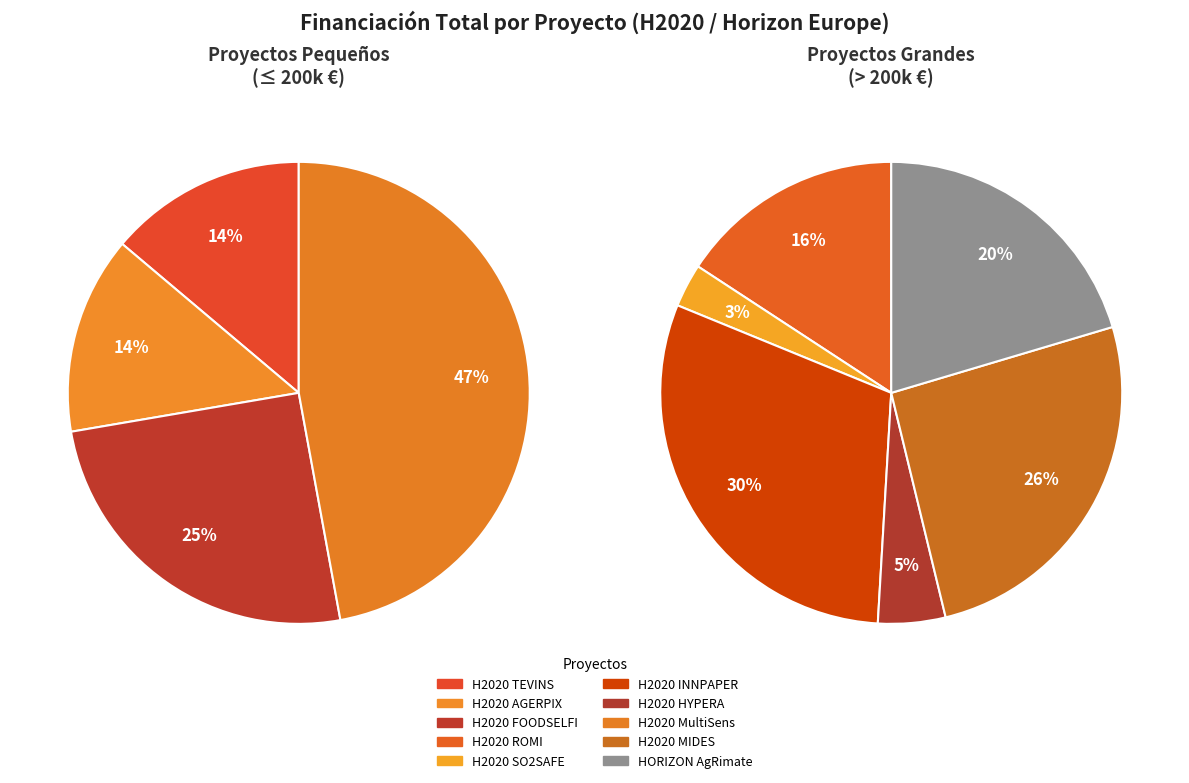

Is it true that H2020 ROMI is 27% of the pie?

False